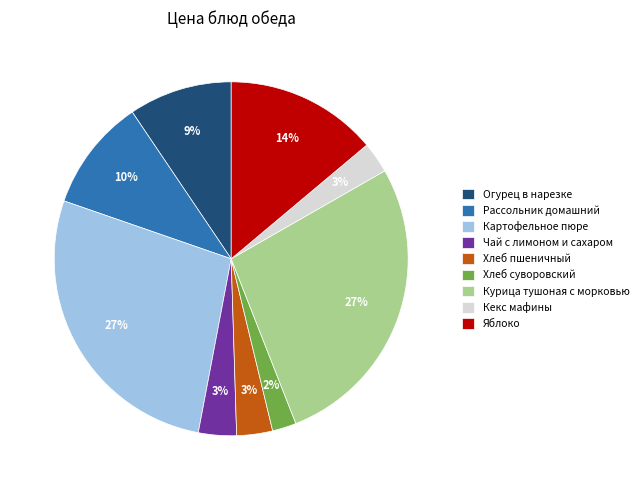

To the nearest percent, what is the combined percentage of Огурец в нарезке and Картофельное пюре?

37%